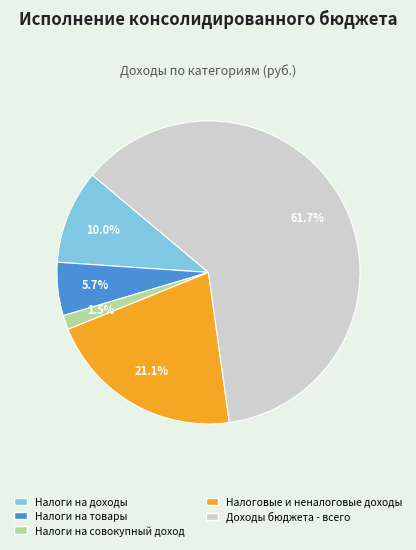

Rank the categories by value from lowest to highest.

Налоги на совокупный доход, Налоги на товары, Налоги на доходы, Налоговые и неналоговые доходы, Доходы бюджета - всего